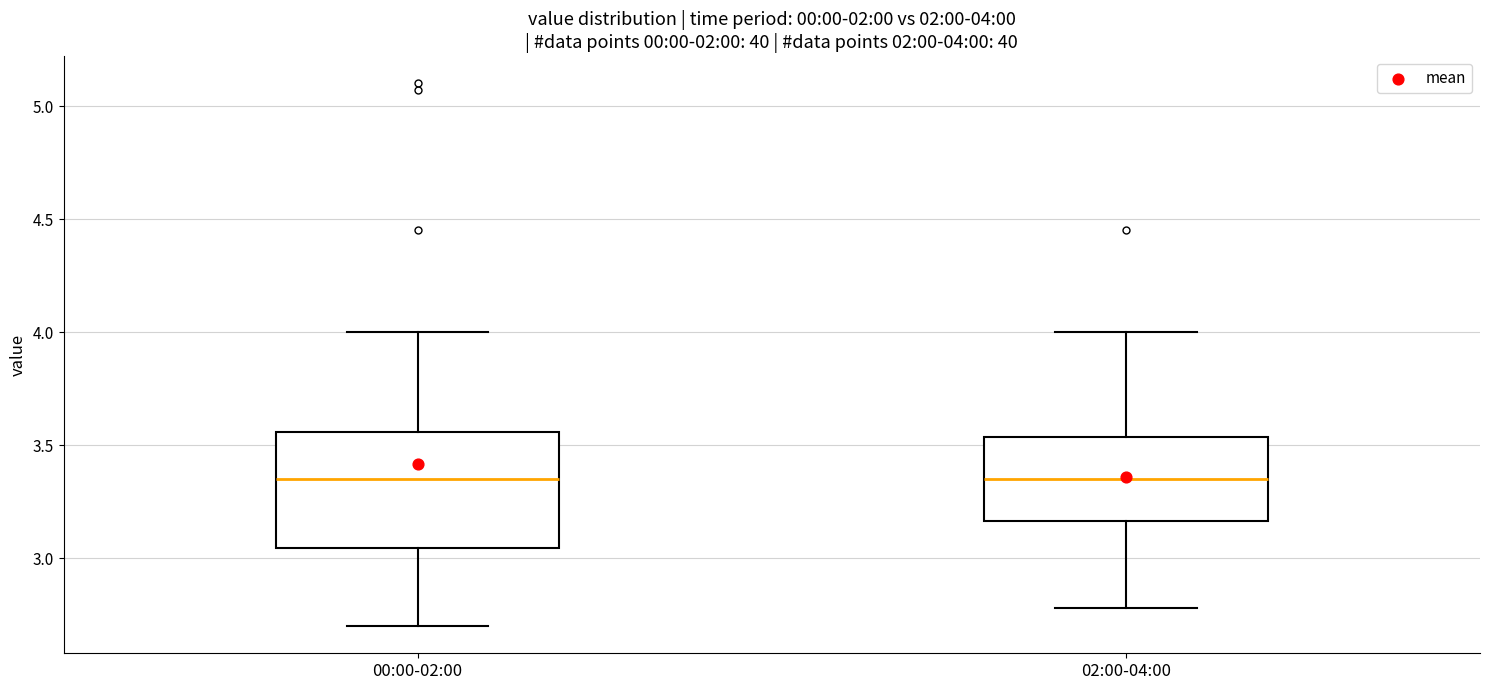

Which box is the tallest, from its lower edge to its upper edge?

00:00-02:00